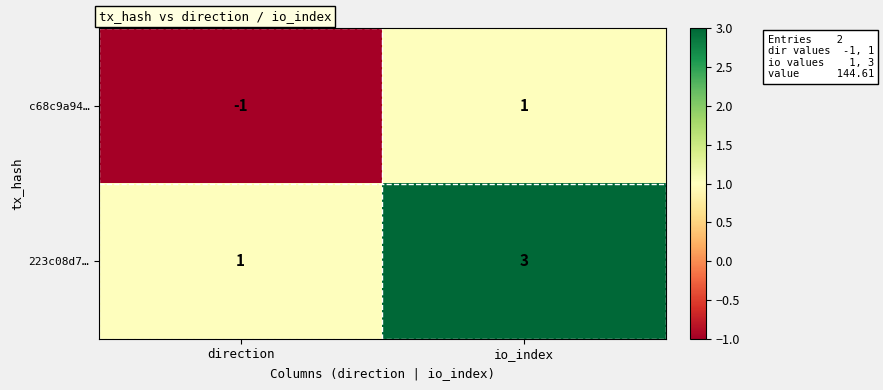

The value of 223c08d7… at io_index is 5. True or false?

False